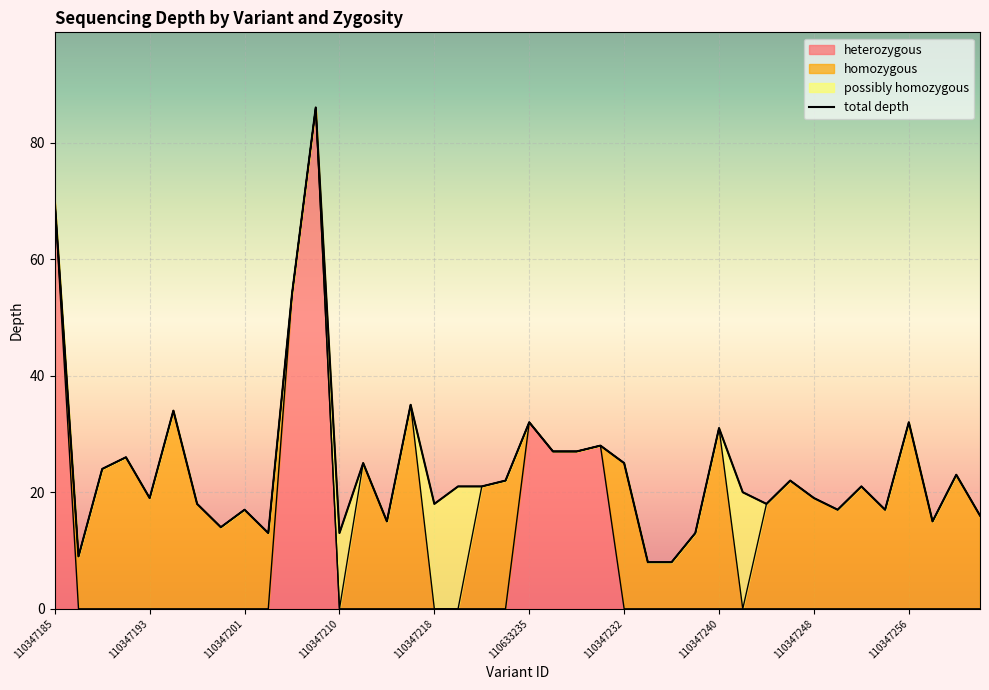

Is it true that the value at 14 is 8?

False